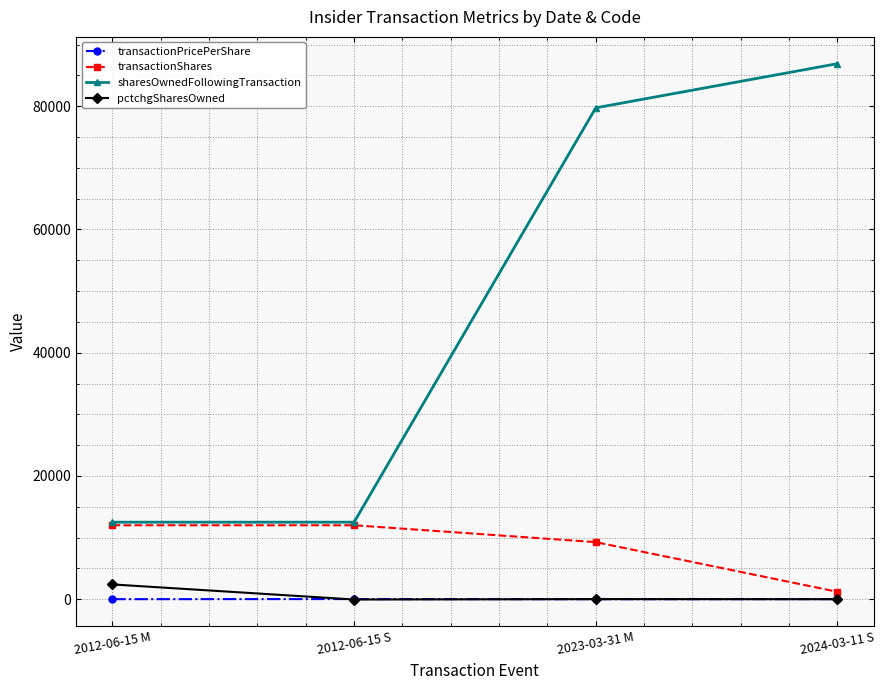

How many distinct data groups are displayed?

4